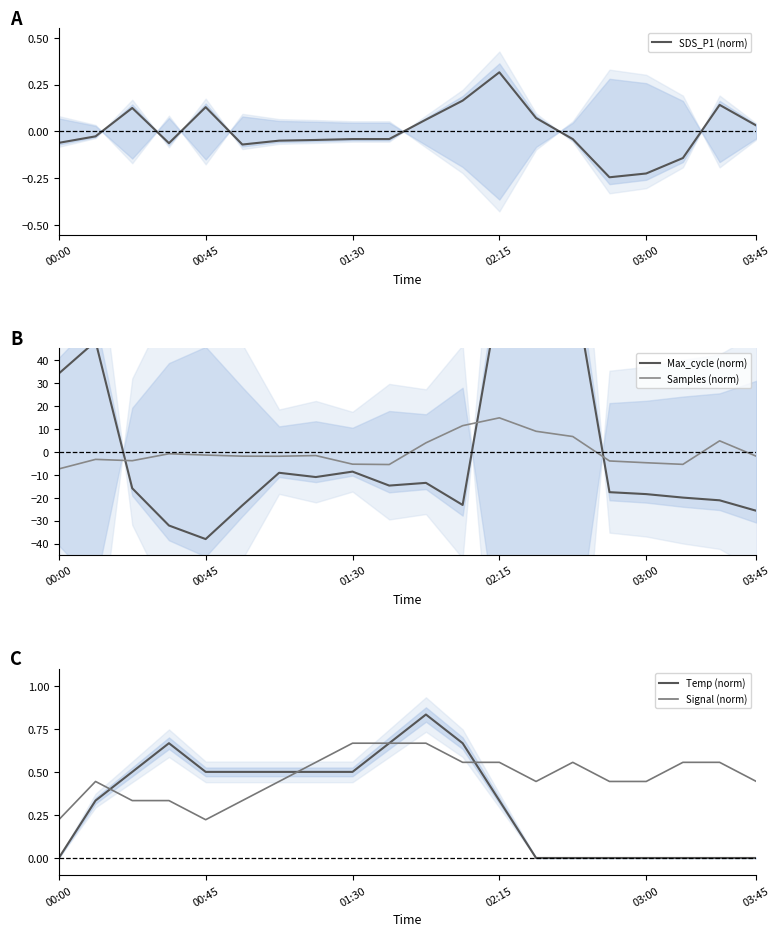

What are all the series names shown in the legend?

SDS_P1 (norm), Max_cycle (norm), Samples (norm), Temp (norm), Signal (norm)